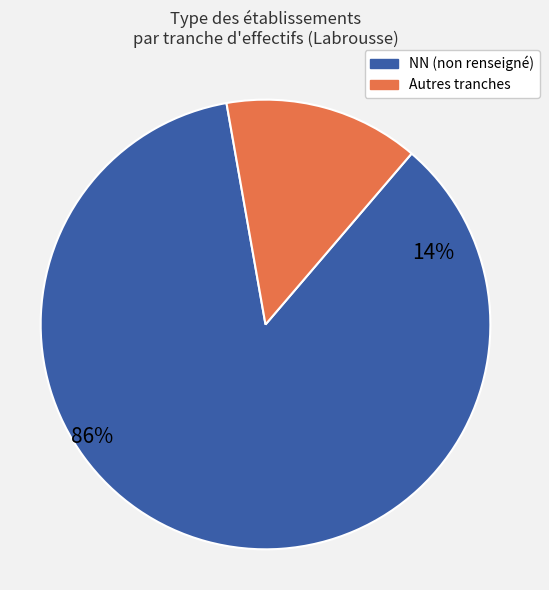

Do NN and 02 together represent more than half of the pie?

Yes